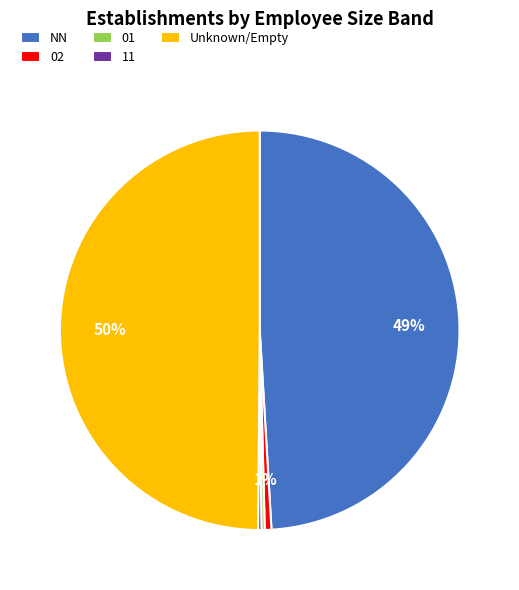

To the nearest percent, what is the difference between the largest and smallest slice percentages?

50%